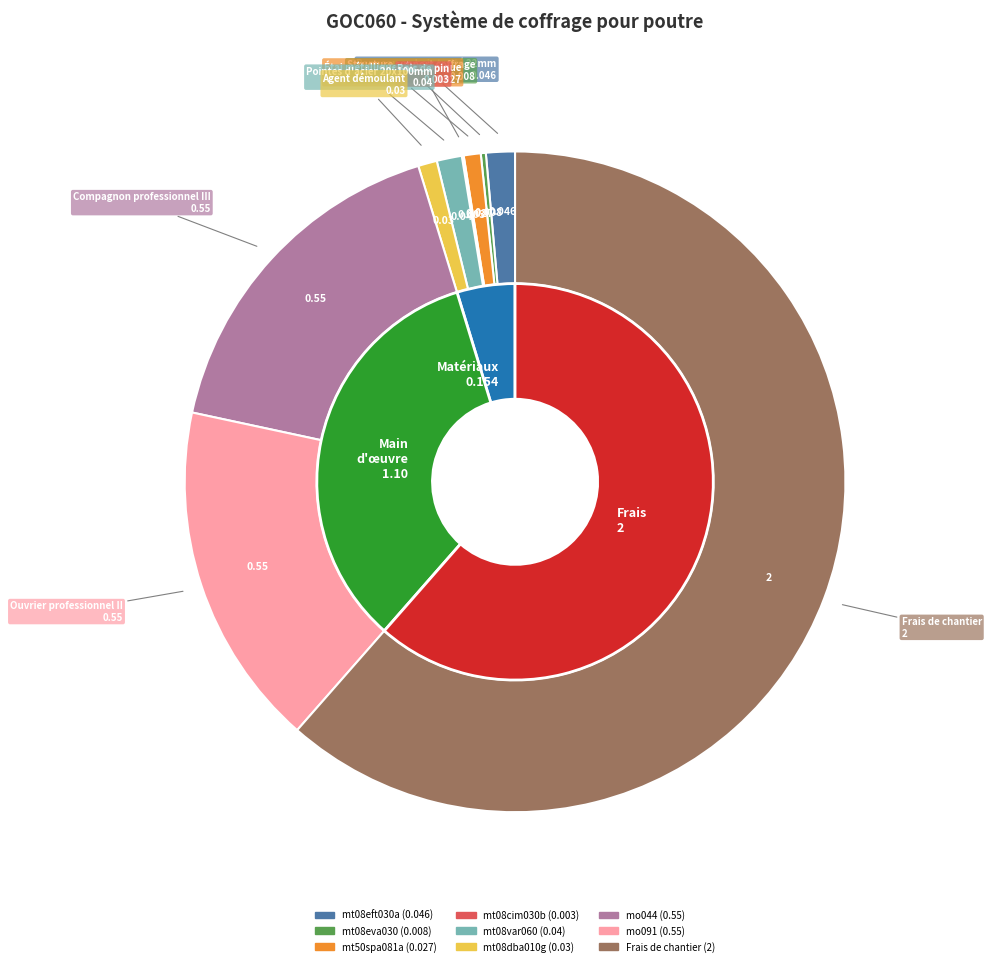

Which category accounts for the majority?

Frais de chantier